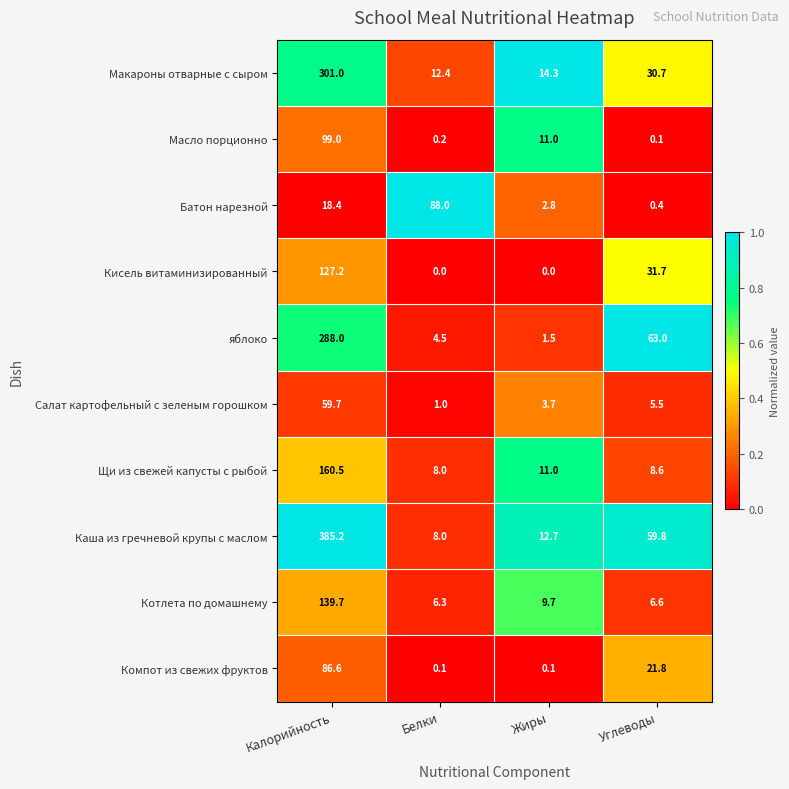

How many values in the яблоко series are below 63?

2